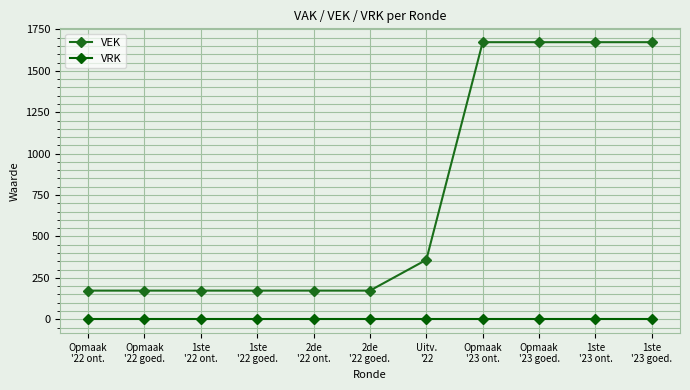

What is the approximate value of VEK at 2de
'22 goed., to the nearest 10?

170